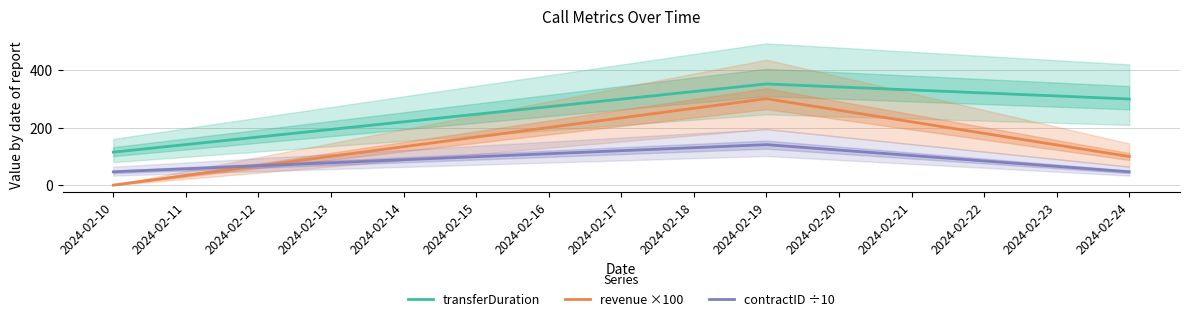

Count the number of data series in this chart.

3